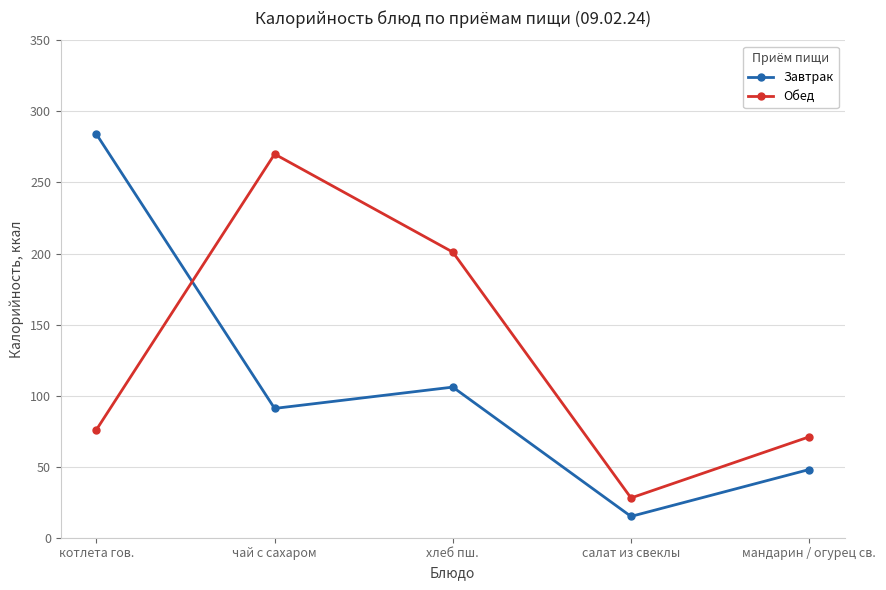

What is the greatest value displayed?

284